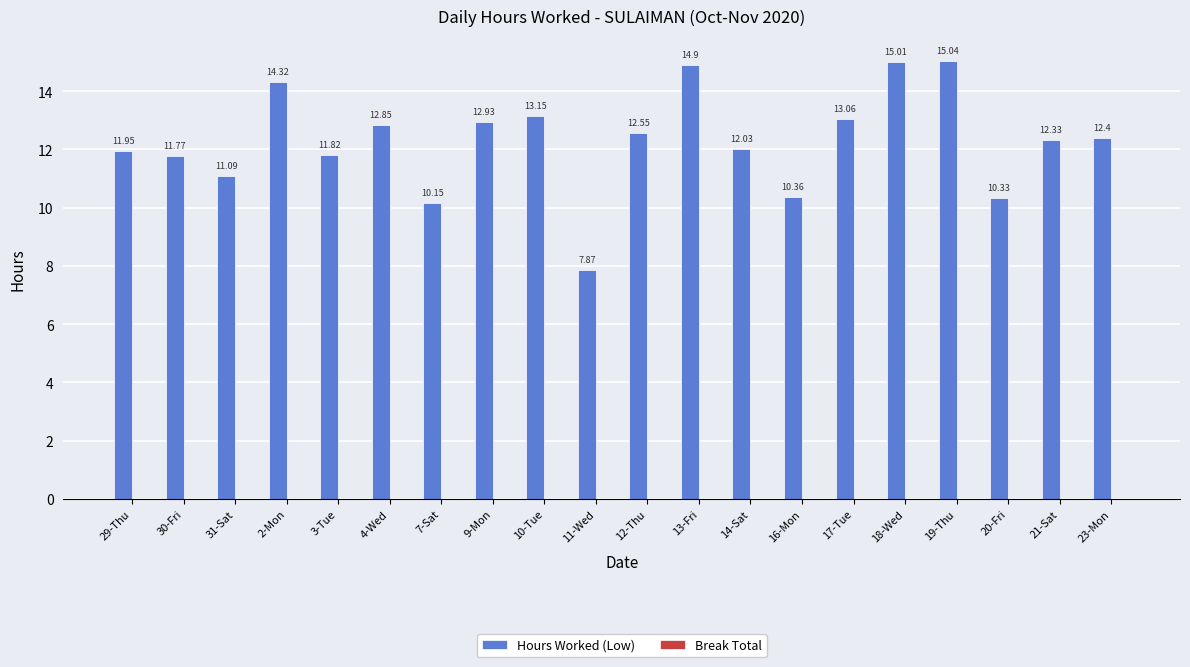

What position from the right is 17-Tue?

6